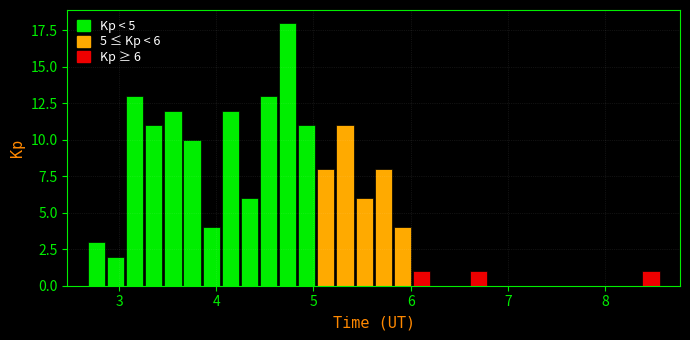

Around what value on the x-axis is the tallest bar? Give the approximate position of its centre, as read against the axis.

4.7